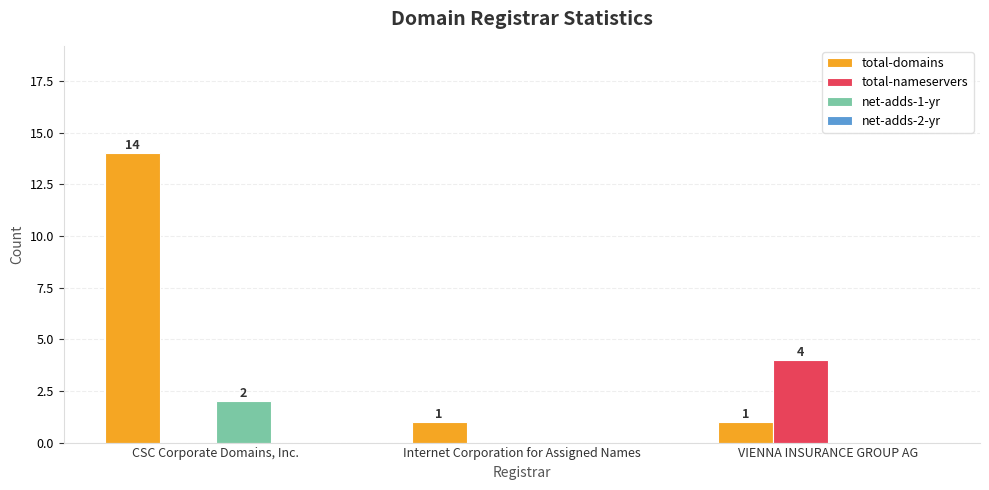

The total-domains series shows 20 at CSC Corporate Domains, Inc.. True or false?

False